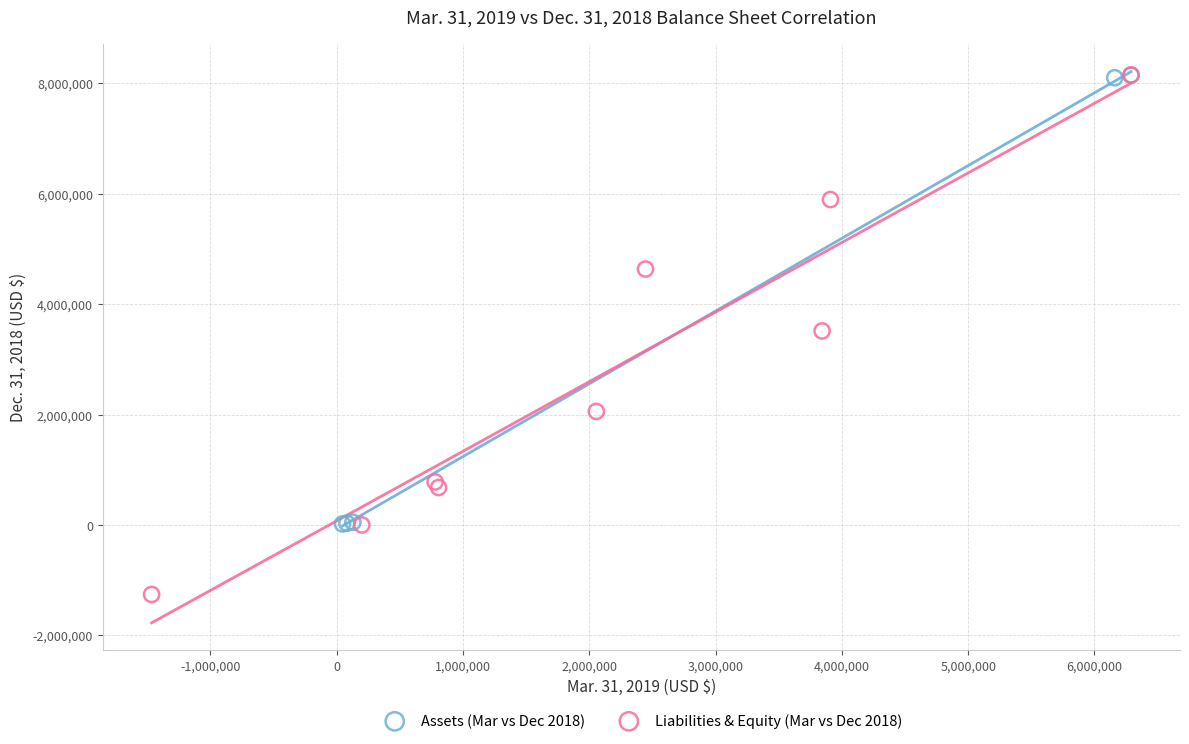

Which series contains the lowest Y value?

Liabilities & Equity (Mar vs Dec 2018)